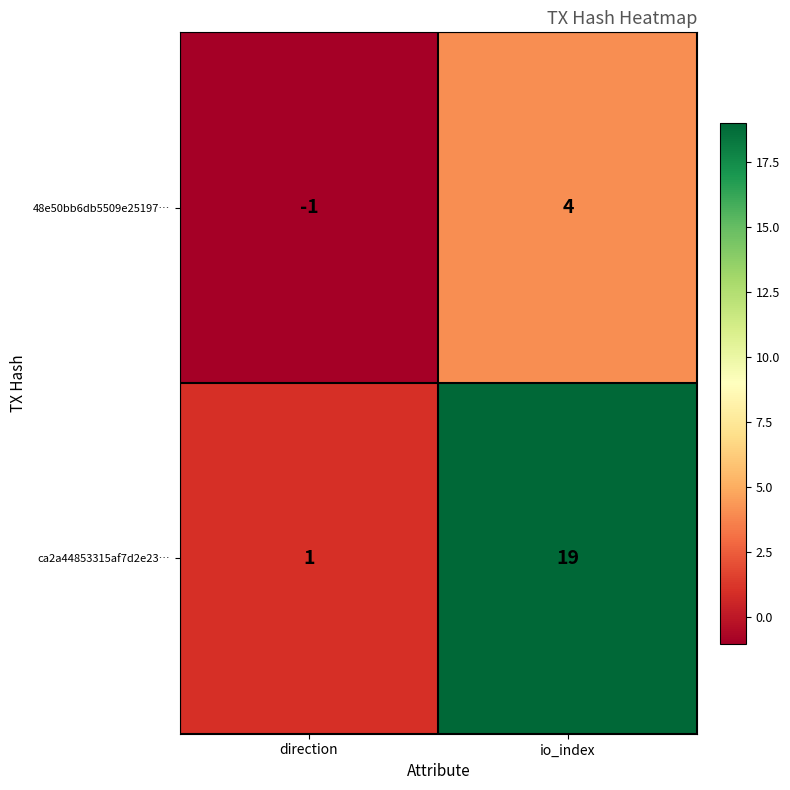

The ca2a44853315af7d2e23… series shows 1 at direction. True or false?

True